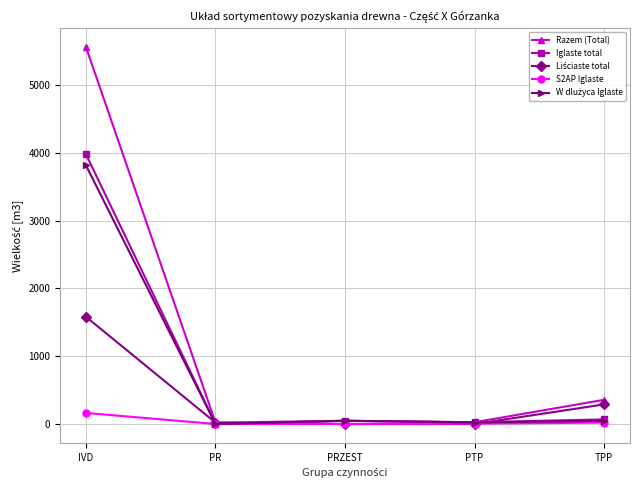

True or false: Razem (Total) has more than 1 points higher than both neighbors.

False